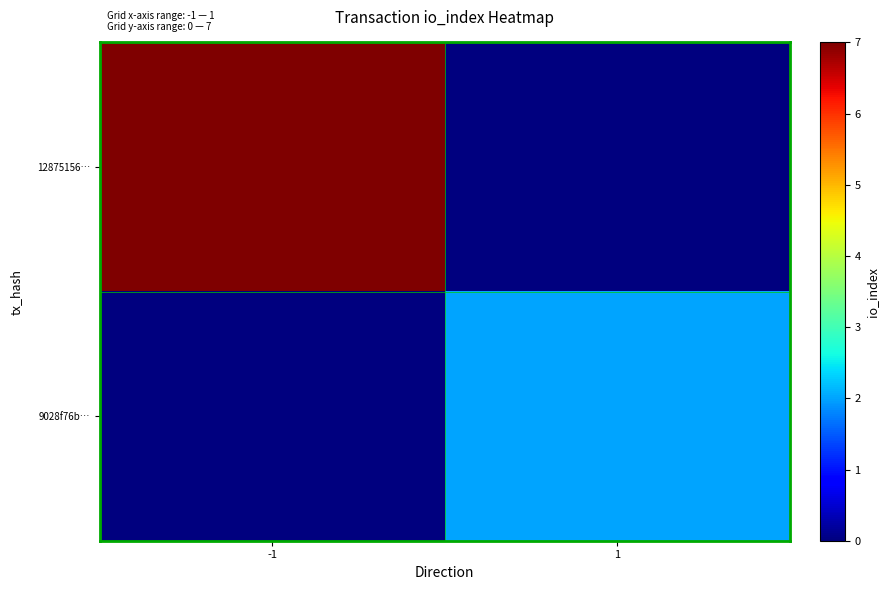

Reading left to right, what are all the values shown in this chart?

12875156…: -1=7	1=0
9028f76b…: -1=0	1=2